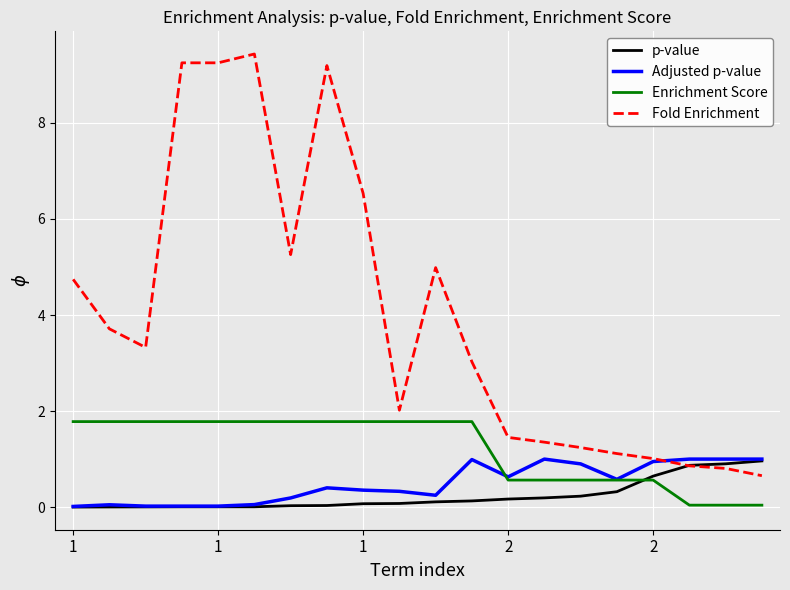

What is the maximum value shown in the chart?

9.4